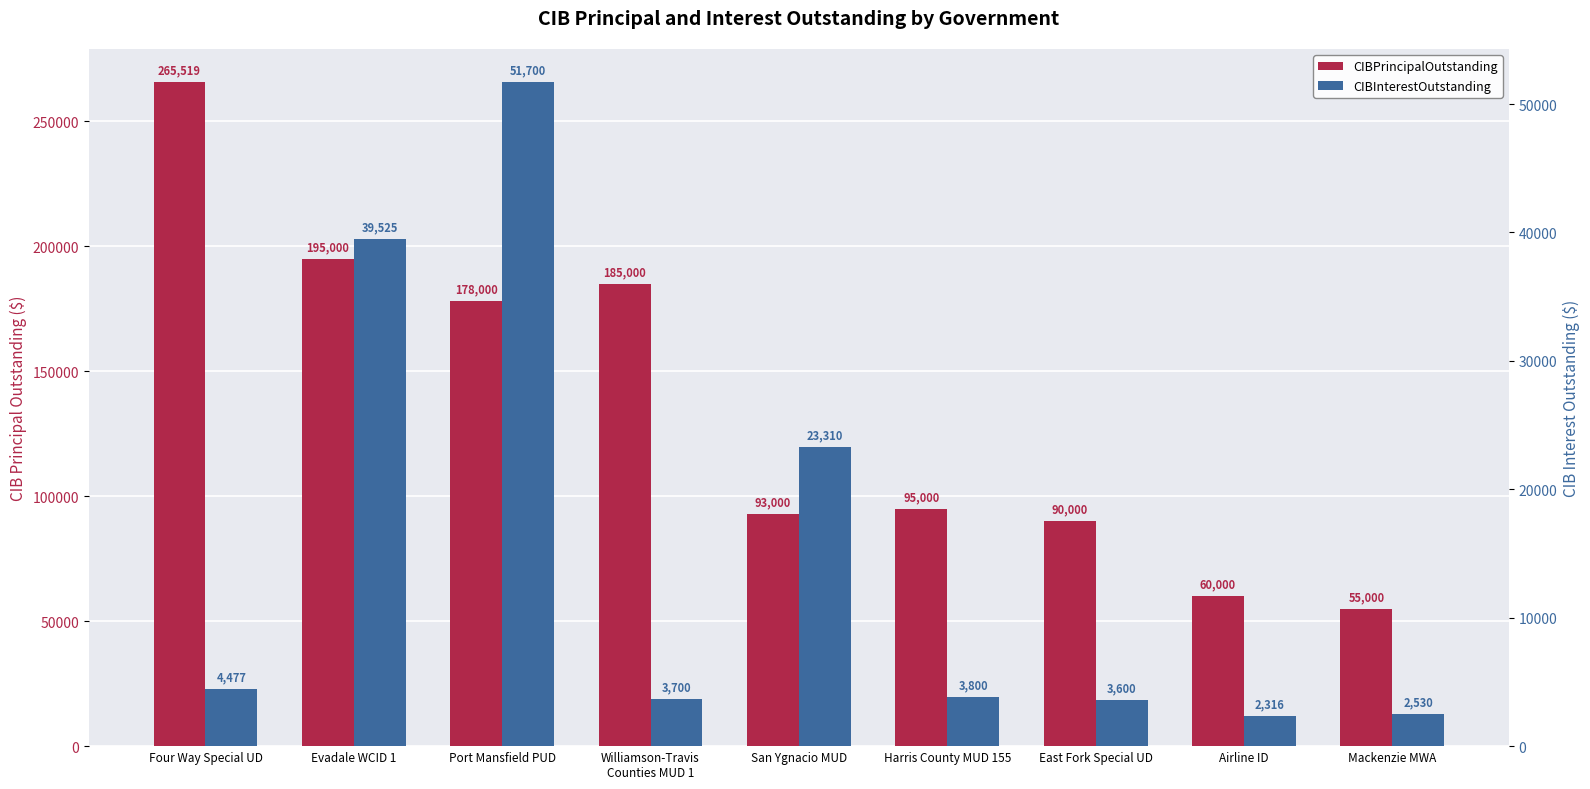

Which category has the highest value across all series?

Four Way Special UD